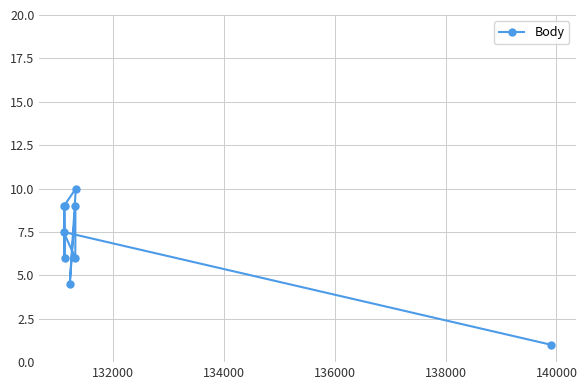

What is the value of the 9th point from the left?

1.0